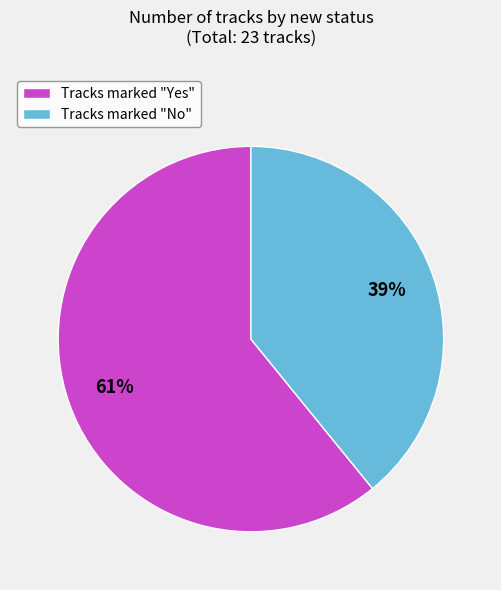

To the nearest percent, what percentage of the pie is Tracks marked "Yes"?

61%